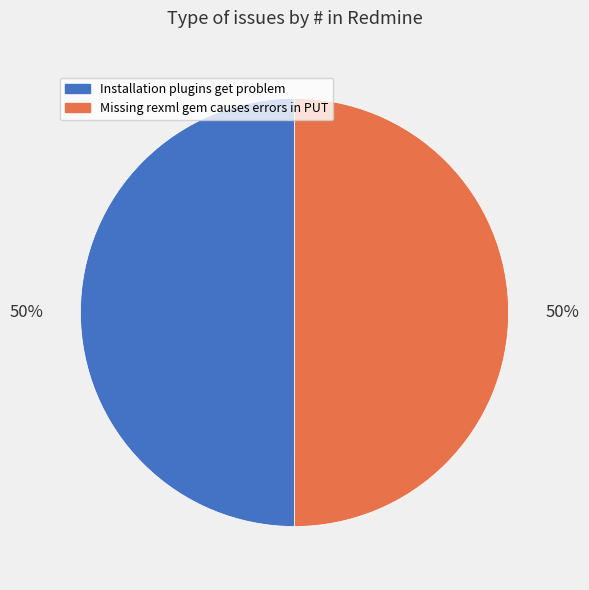

Do Installation plugins get problem and Missing rexml gem causes errors in PUT together represent more than half of the pie?

Yes